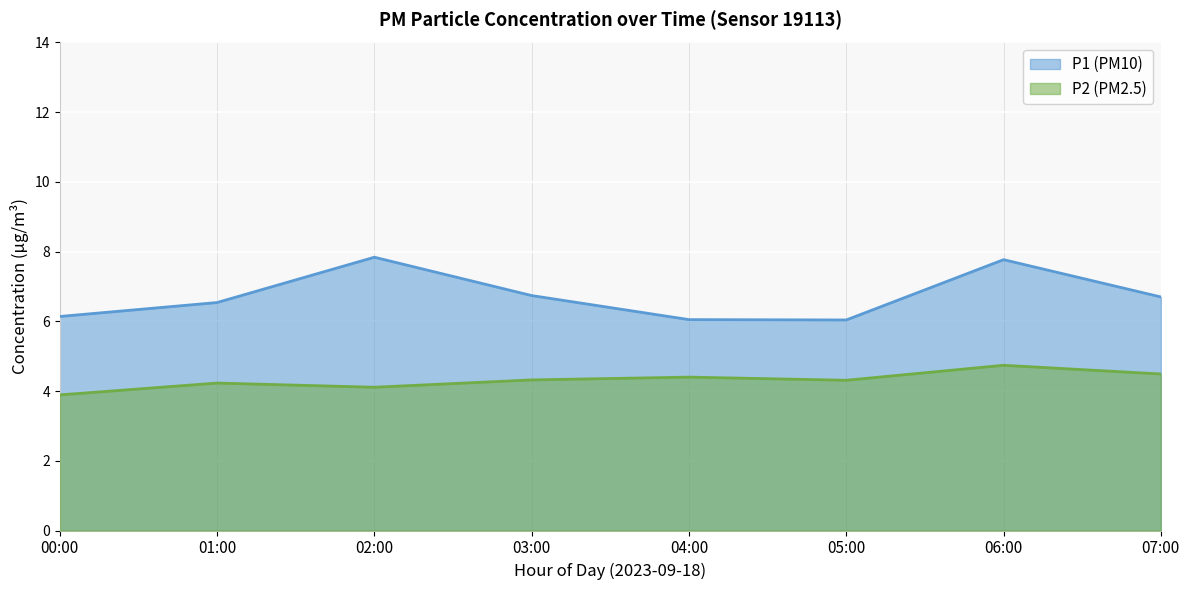

Is the value of P2 (PM2.5) at 05:00 greater than the value of P1 (PM10) at 05:00?

No